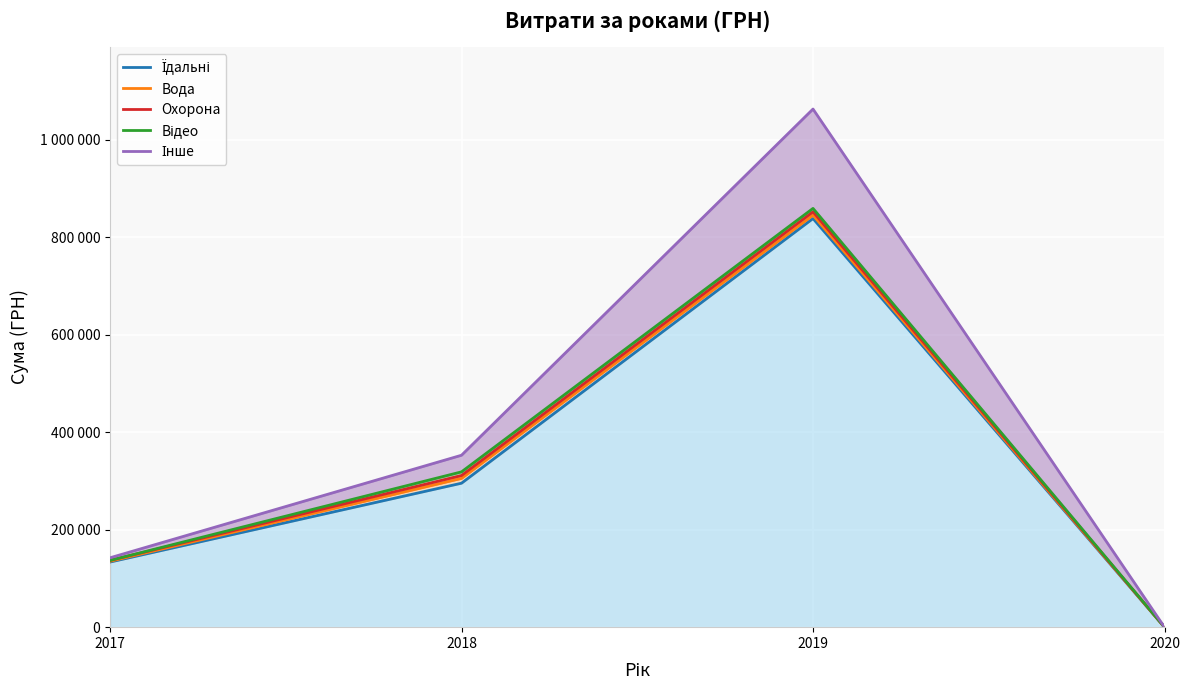

Rank the series by their maximum value, from lowest to highest.

Їдальні, Вода, Охорона, Відео, Інше